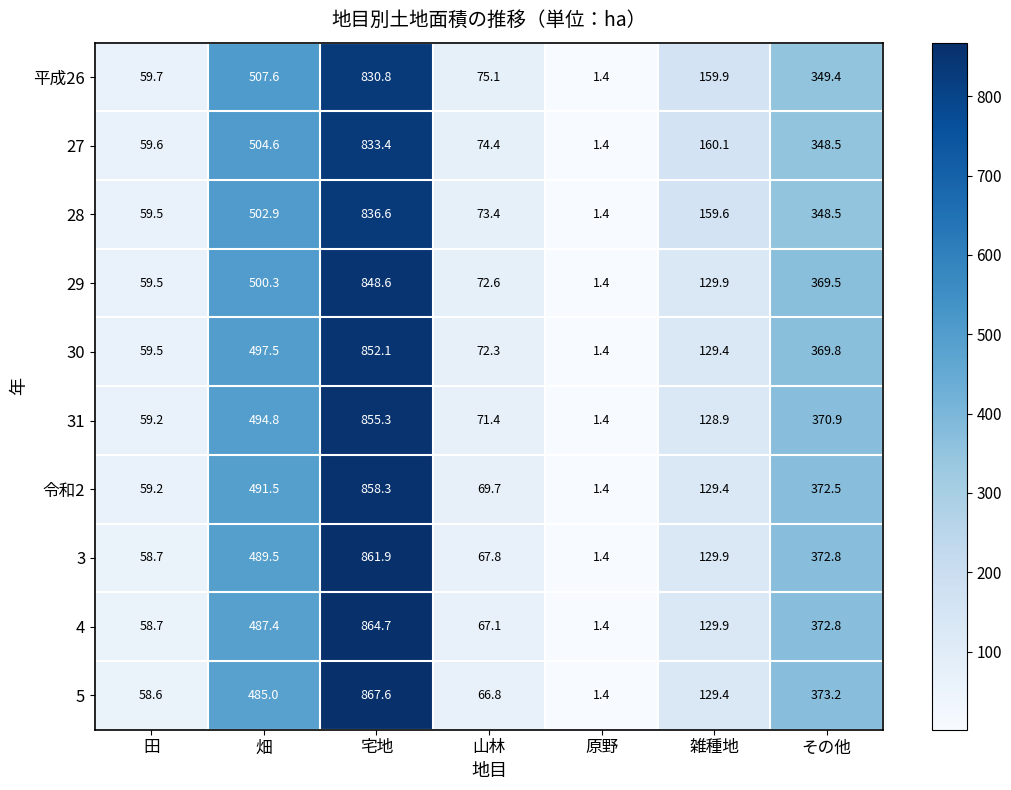

What is the total value across all series at 雑種地?

1386.4